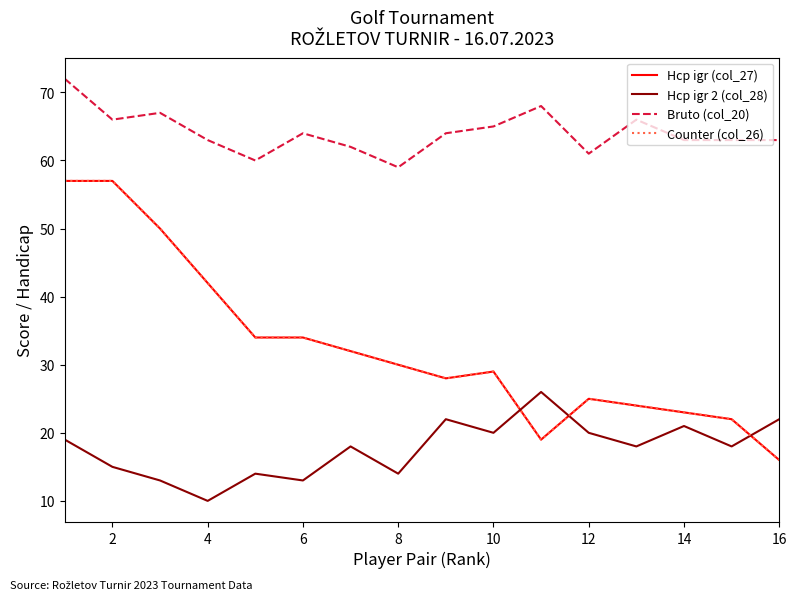

True or false: Counter (col_26) and Bruto (col_20) intersect in this chart.

False